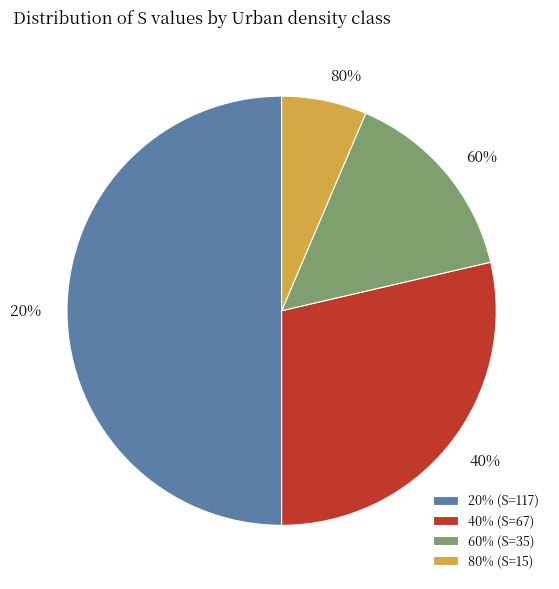

To the nearest percent, what percentage of the pie is 60%?

15%